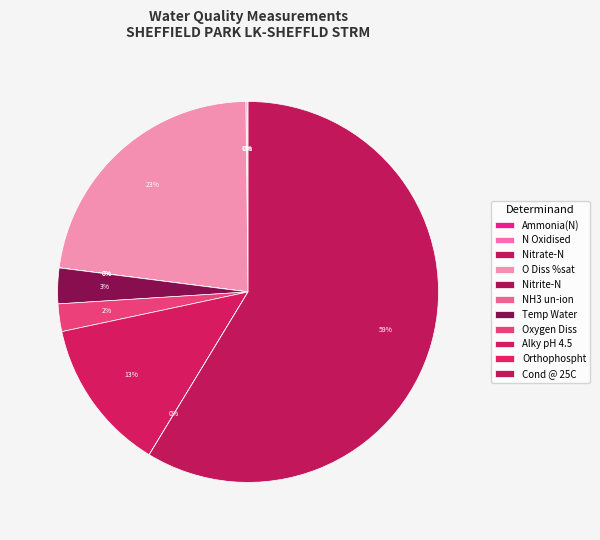

True or false: Oxygen Diss accounts for 2% of the total.

True